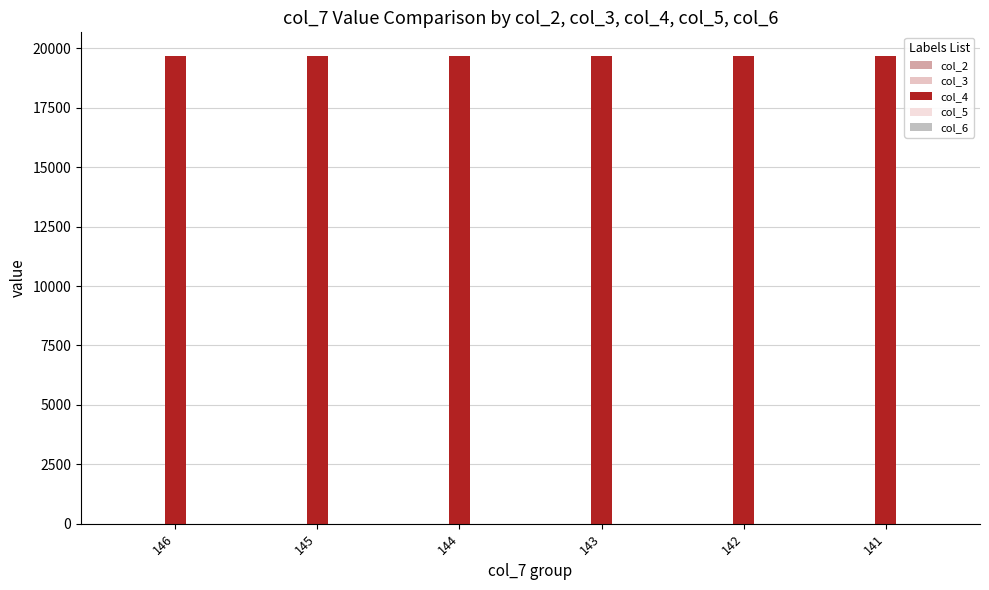

Are the bars horizontal?

No